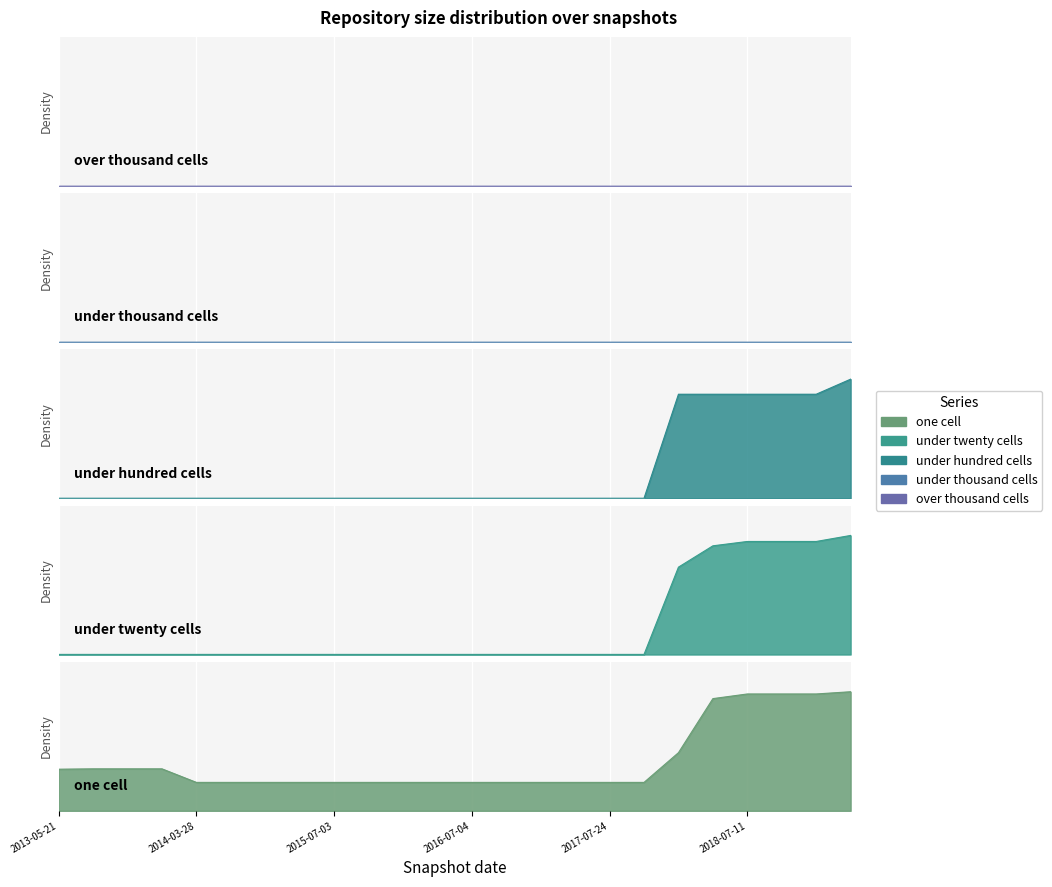

Which series has the largest total across all categories?

one_cell